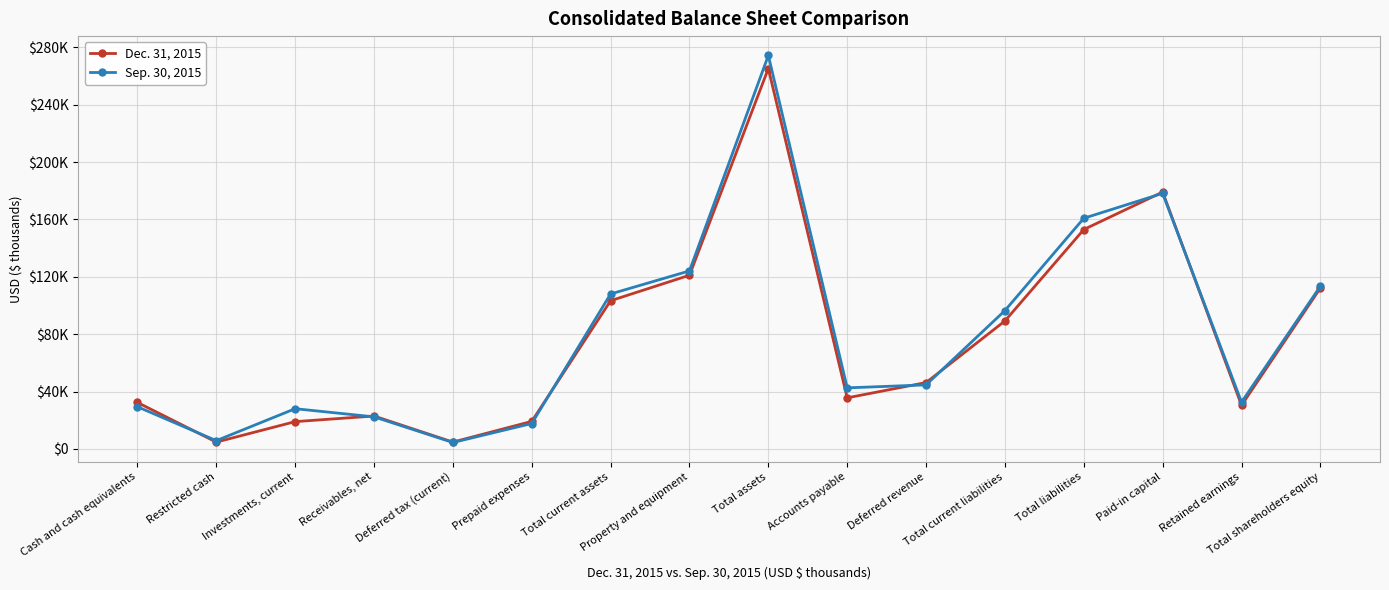

At how many categories does at least one series exceed 98106?

6